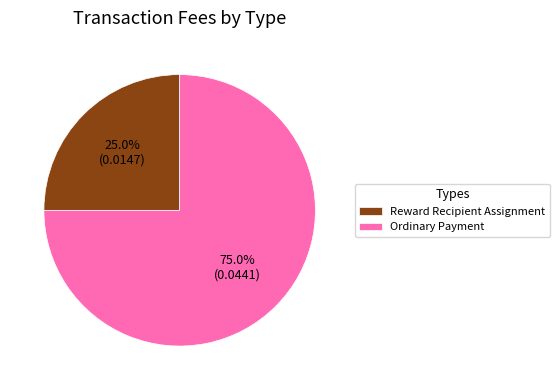

The Reward Recipient Assignment slice represents 25% of the pie. True or false?

True